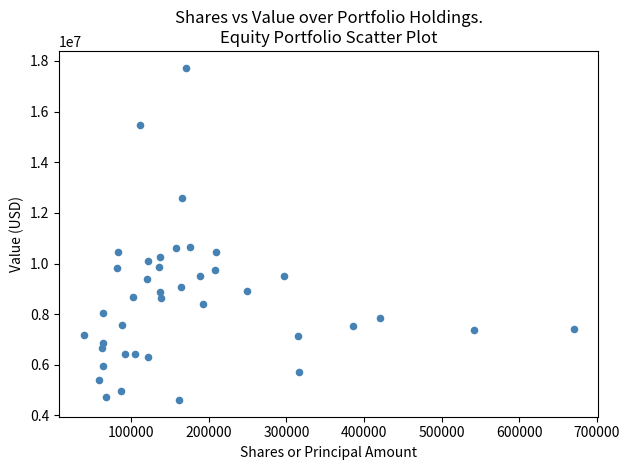

What is the range of Y values (max minus min)?

13134000